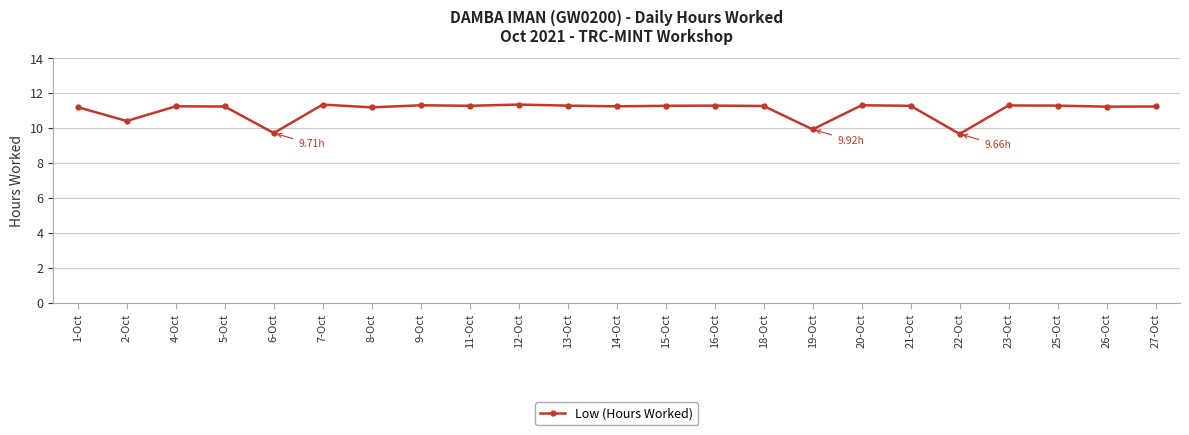

How many lines are shown in the chart?

1